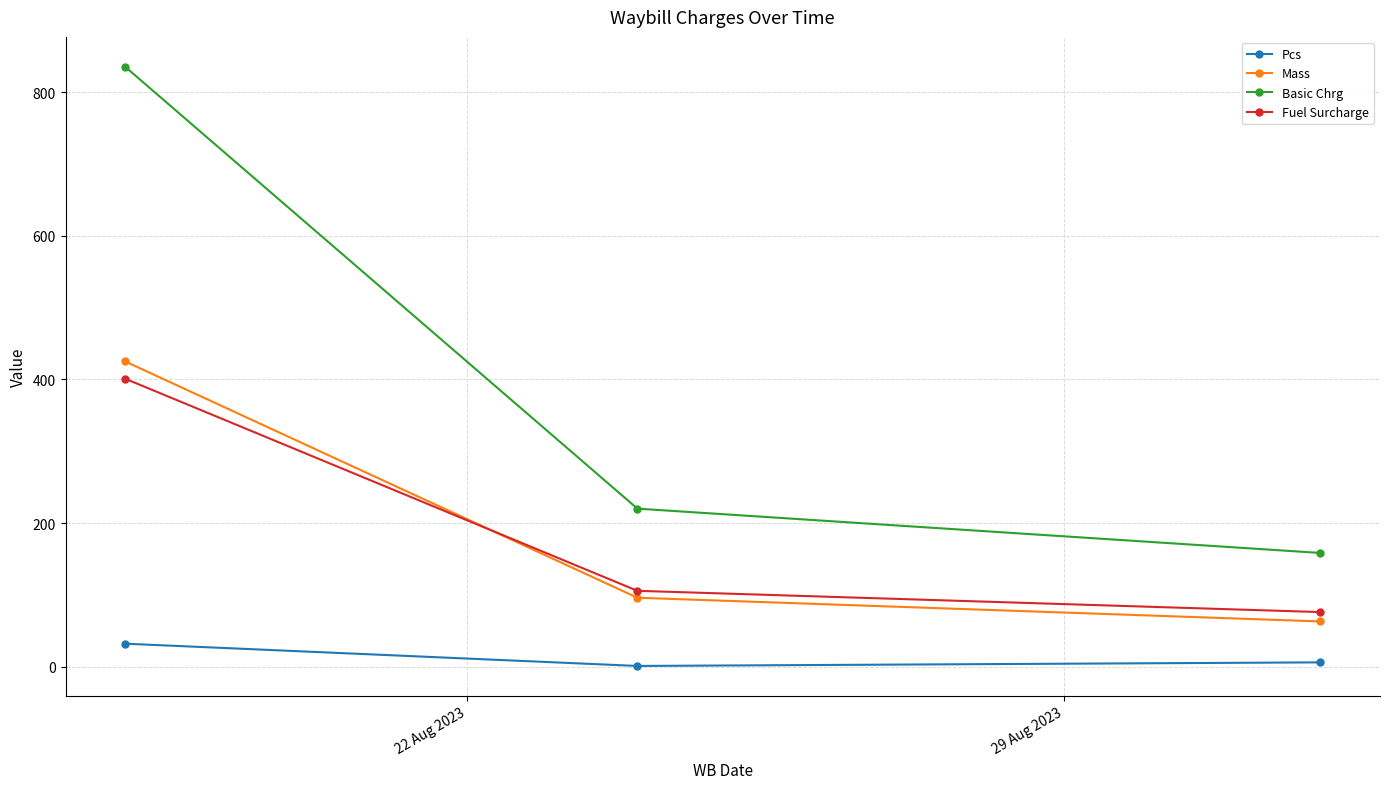

Which series has the largest total across all categories?

Basic Chrg